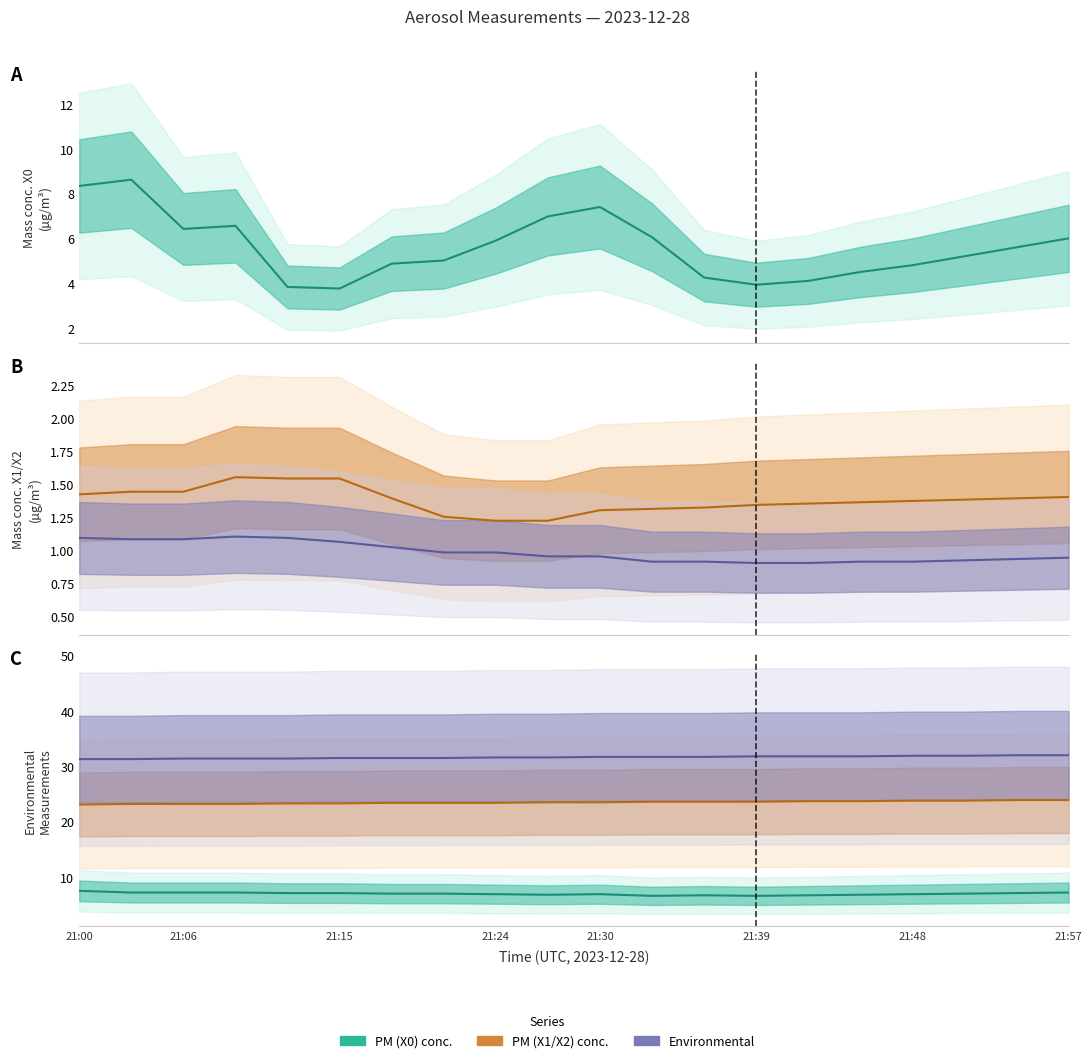

Reading left to right, list all the values displayed in this chart.

PM (X0): 21:00=8.3	21:03=8.6	21:06=6.4	21:09=6.6	21:12=3.8	21:15=3.8	21:18=4.9	21:21=5.0	21:24=5.9	21:27=7.0	21:30=7.4	21:33=6.0	21:36=4.2	21:39=3.9	21:42=4.1	21:45=4.5	21:48=4.8	21:51=5.2	21:54=5.6	21:57=6.0
PM (X2): 21:00=1.4	21:03=1.4	21:06=1.4	21:09=1.6	21:12=1.5	21:15=1.5	21:18=1.4	21:21=1.2	21:24=1.2	21:27=1.2	21:30=1.3	21:33=1.3	21:36=1.3	21:39=1.3	21:42=1.4	21:45=1.4	21:48=1.4	21:51=1.4	21:54=1.4	21:57=1.4
PM (X1): 21:00=1.1	21:03=1.1	21:06=1.1	21:09=1.1	21:12=1.1	21:15=1.1	21:18=1.0	21:21=1.0	21:24=1.0	21:27=0.9	21:30=0.9	21:33=0.9	21:36=0.9	21:39=0.9	21:42=0.9	21:45=0.9	21:48=0.9	21:51=0.9	21:54=0.9	21:57=0.9
RH (U1): 21:00=7.5	21:03=7.2	21:06=7.2	21:09=7.2	21:12=7.1	21:15=7.1	21:18=7.0	21:21=7.0	21:24=6.9	21:27=6.8	21:30=6.9	21:33=6.6	21:36=6.7	21:39=6.6	21:42=6.7	21:45=6.8	21:48=6.9	21:51=7.0	21:54=7.1	21:57=7.2
Air Temp (T1): 21:00=23.1	21:03=23.2	21:06=23.2	21:09=23.2	21:12=23.3	21:15=23.3	21:18=23.4	21:21=23.4	21:24=23.4	21:27=23.5	21:30=23.5	21:33=23.6	21:36=23.6	21:39=23.6	21:42=23.7	21:45=23.7	21:48=23.8	21:51=23.8	21:54=23.9	21:57=23.9
OPC LED Temp (T4): 21:00=31.3	21:03=31.3	21:06=31.4	21:09=31.4	21:12=31.4	21:15=31.5	21:18=31.5	21:21=31.5	21:24=31.6	21:27=31.6	21:30=31.7	21:33=31.7	21:36=31.7	21:39=31.8	21:42=31.8	21:45=31.8	21:48=31.9	21:51=31.9	21:54=32.0	21:57=32.0